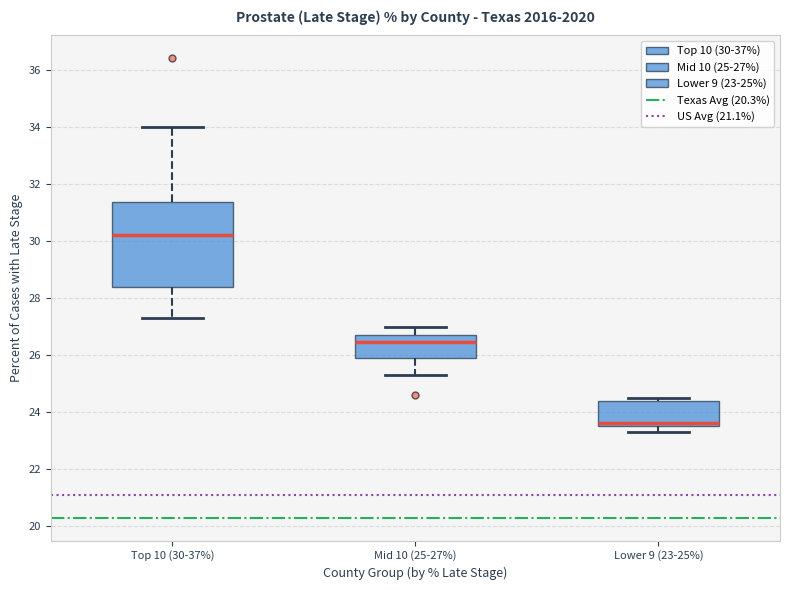

Reading left to right, transcribe this box plot: for each box, give where its median line is, the range the box spans, and where its two whiskers end, as read against the y-axis. The values are not printed on the chart, so give them approximately, as read against the axis.

Top 10 (30-37%): median 30.2, box 28.4 to 31.4, whiskers 27.4 to 34.0
Mid 10 (25-27%): median 26.4, box 26.0 to 26.8, whiskers 25.4 to 27.0
Lower 9 (23-25%): median 23.6 (just above the box's lower edge), box 23.6 to 24.4, whiskers 23.4 to 24.6